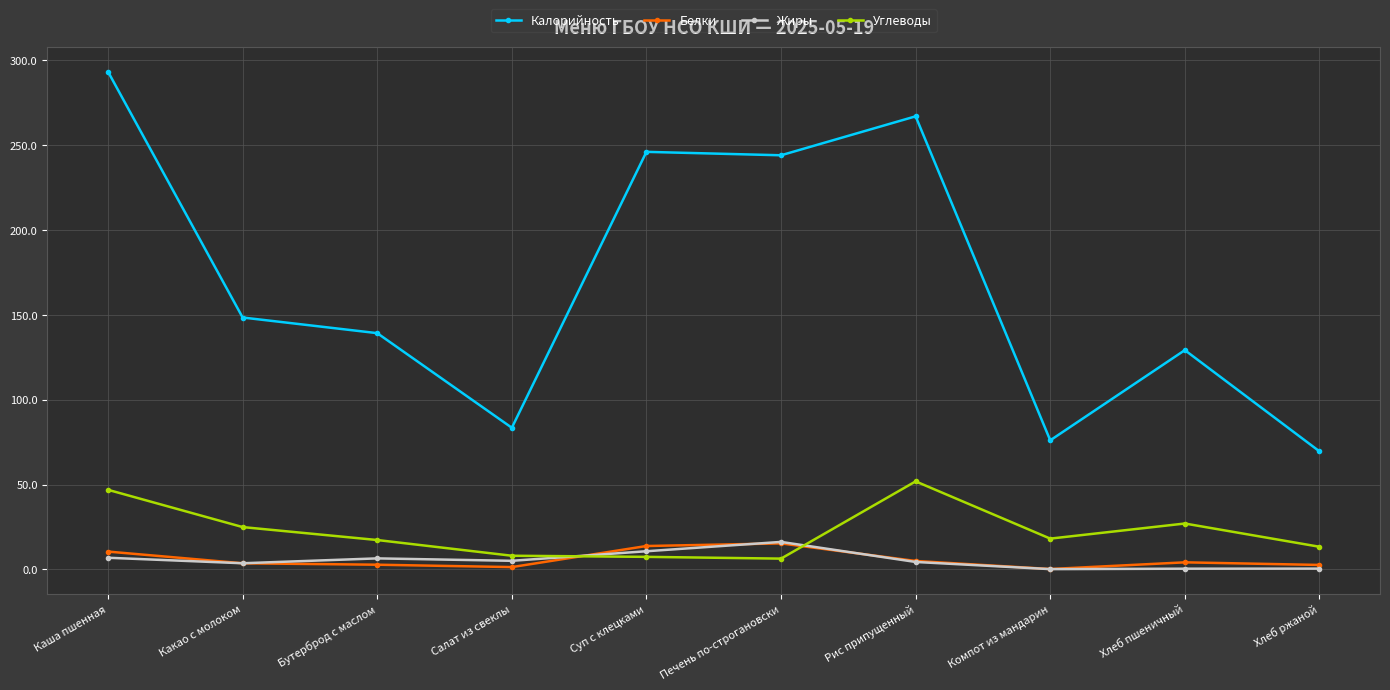

Which series changed the most between Суп с клецками and Хлеб ржаной?

Калорийность